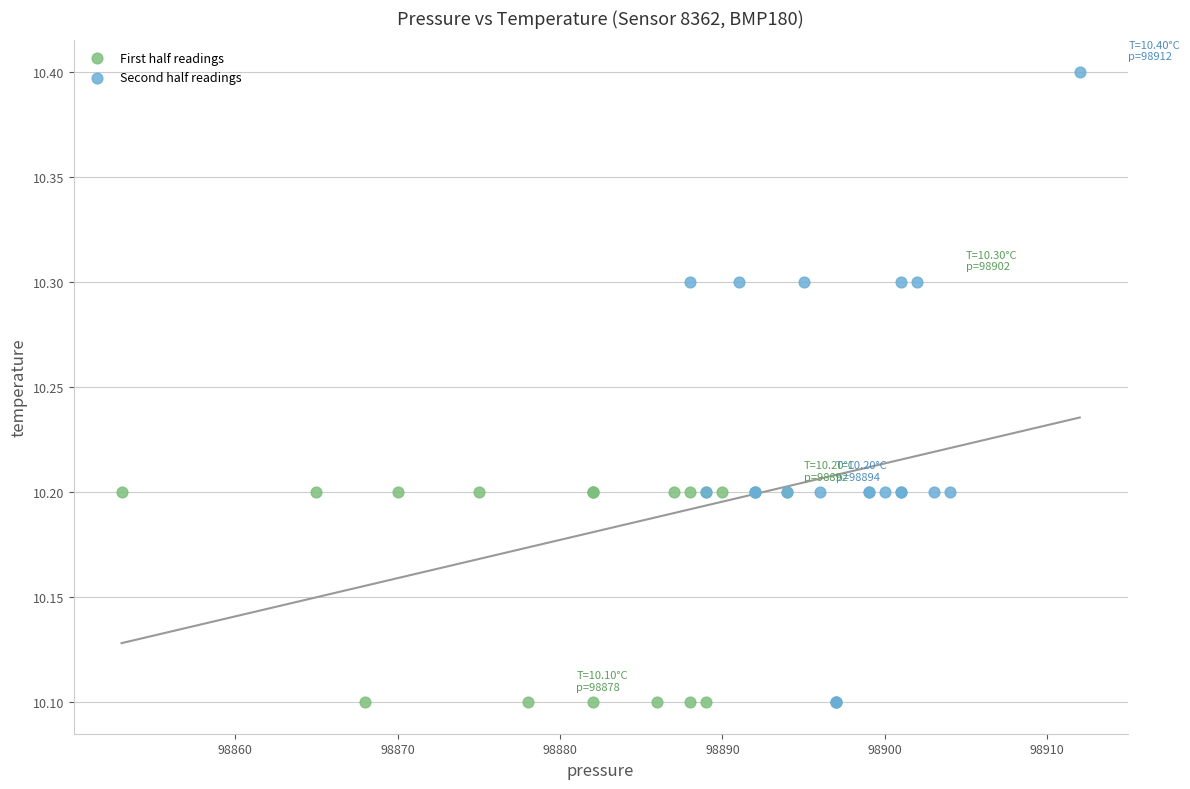

Which series has the largest Y range (max minus min)?

Second half readings